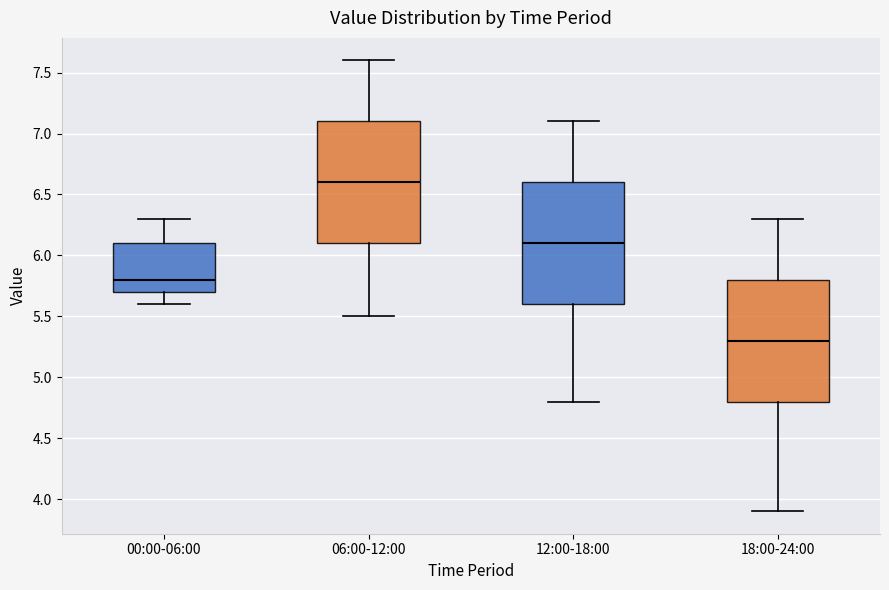

Reading left to right, transcribe this box plot: for each box, give where its median line is, the range the box spans, and where its two whiskers end, as read against the y-axis. The values are not printed on the chart, so give them approximately, as read against the axis.

00:00-06:00: median 5.8, box 5.7 to 6.1, whiskers 5.6 to 6.3
06:00-12:00: median 6.6, box 6.1 to 7.1, whiskers 5.5 to 7.6
12:00-18:00: median 6.1, box 5.6 to 6.6, whiskers 4.8 to 7.1
18:00-24:00: median 5.3, box 4.8 to 5.8, whiskers 3.9 to 6.3